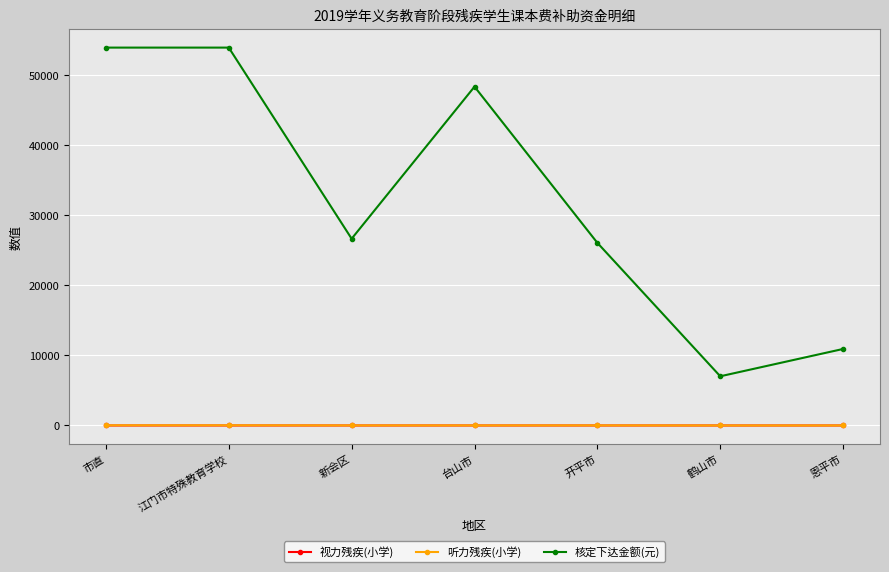

The value of 核定下达金额(元) at 江门市特殊教育学校 is 84410. True or false?

False